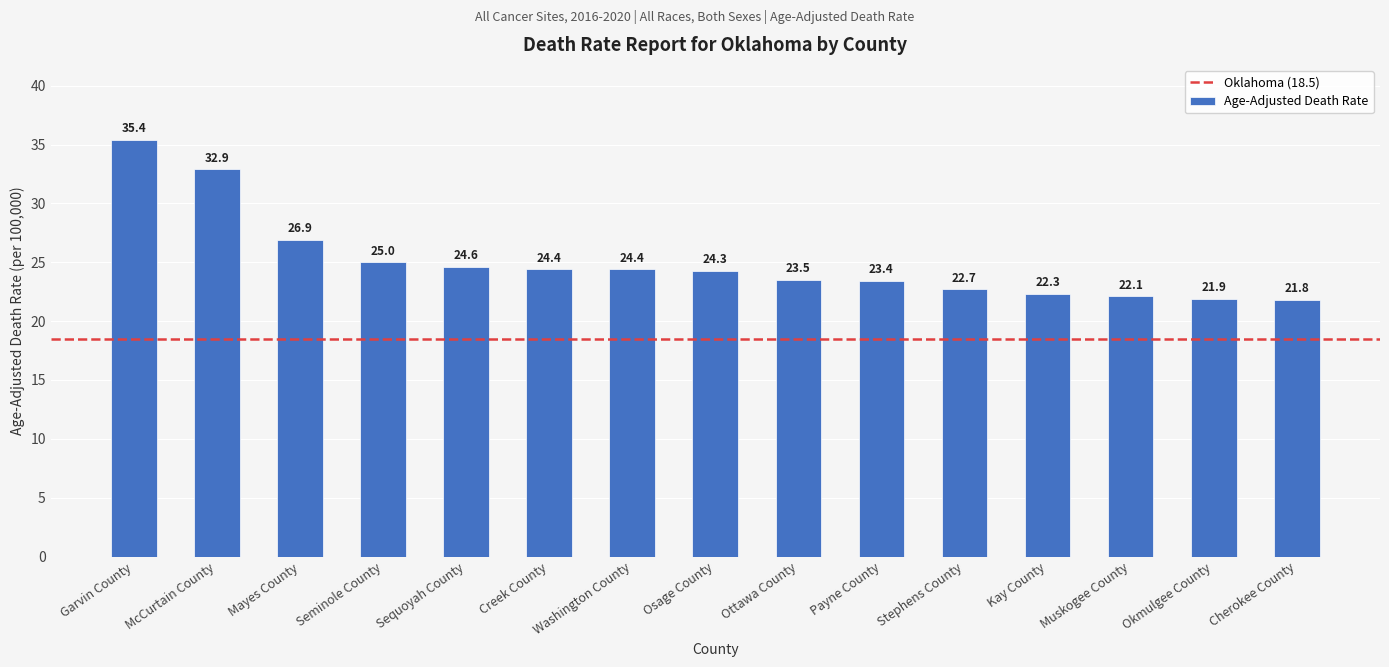

True or false: the data shows 35.4 at Garvin County.

True